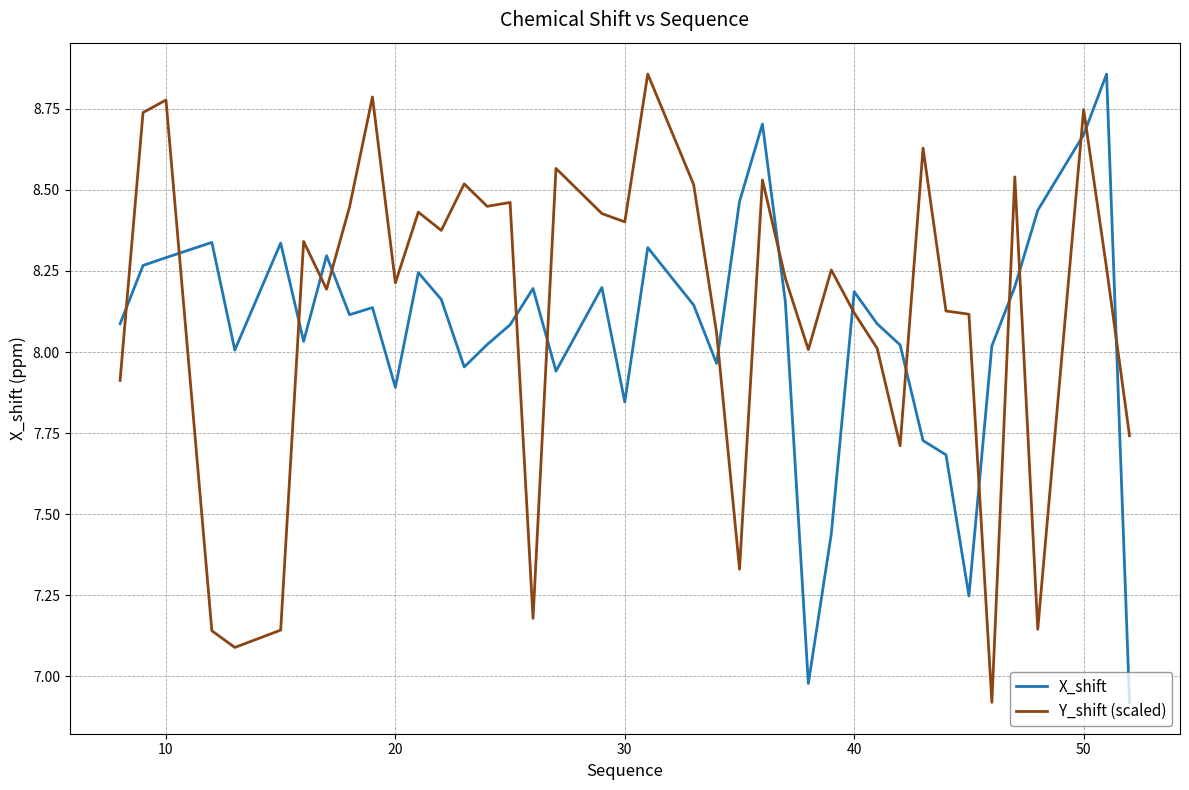

True or false: Y_shift (scaled) and X_shift cross at least once.

True